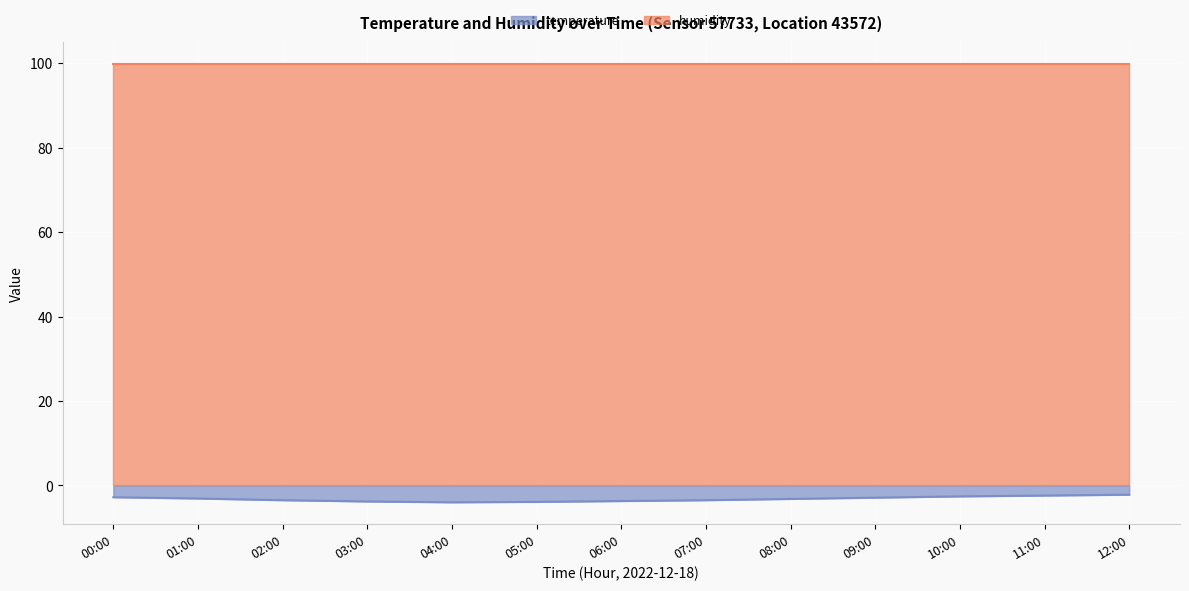

What is the minimum value shown in the chart?

-4.0